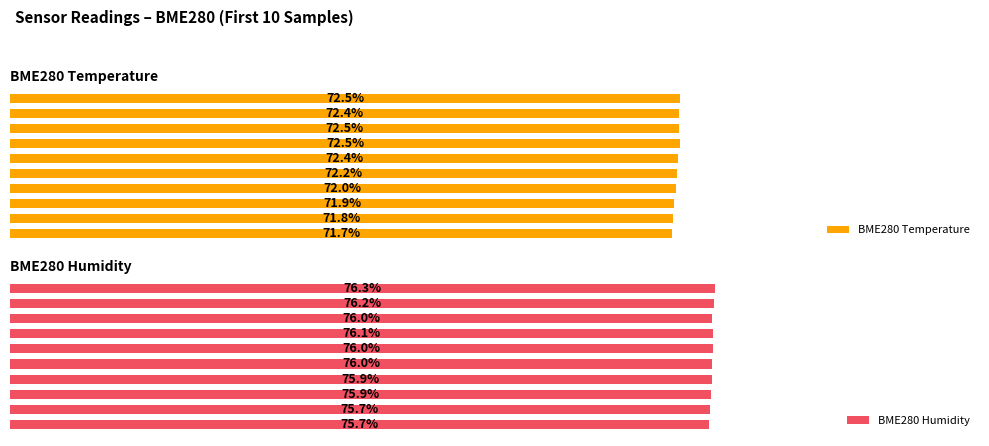

Where is BME280 Humidity nearest to the value 75?

00:00